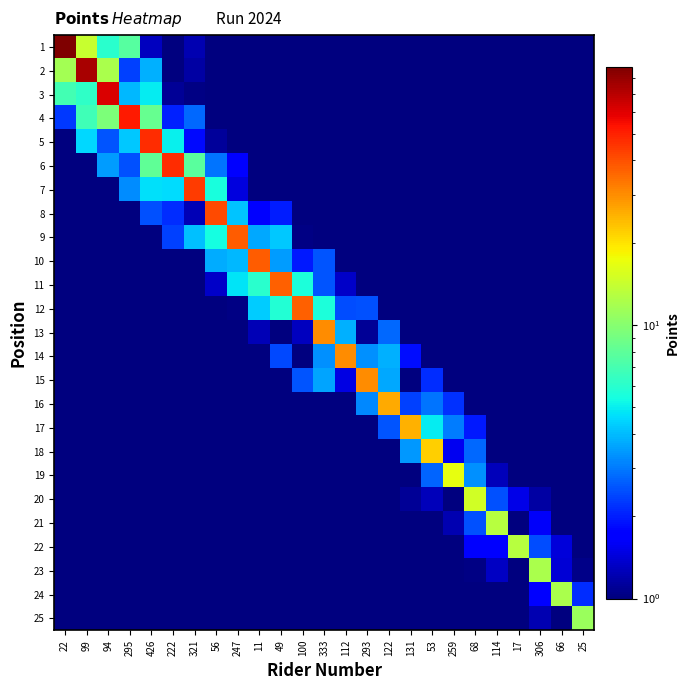

Which has a higher value, 222 or 94?

94